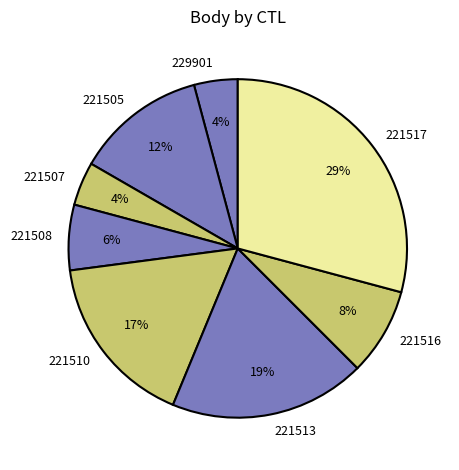

Which has a higher value, 221517 or 221513?

221517